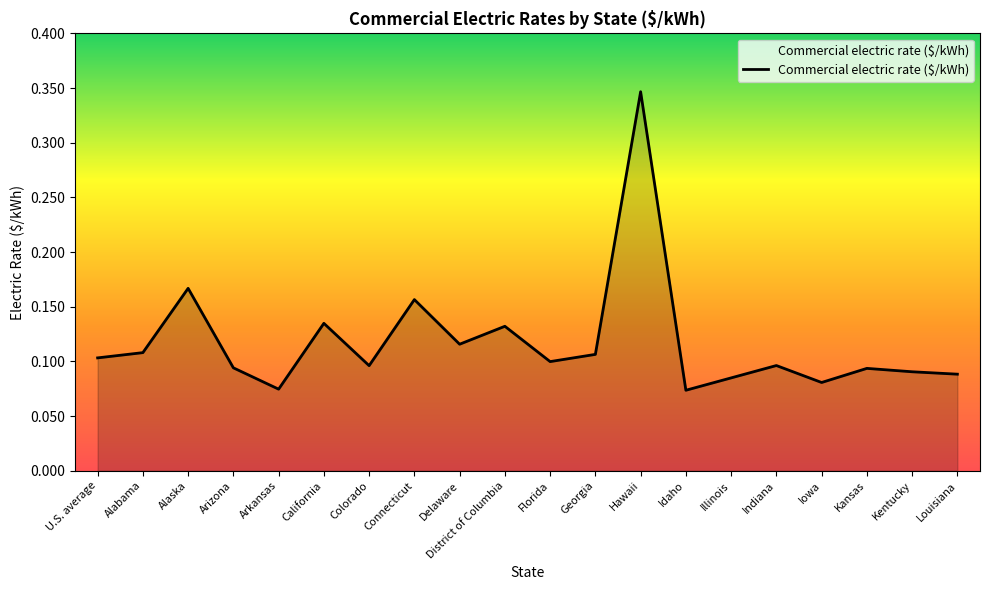

Which category has the highest value across all series?

Hawaii